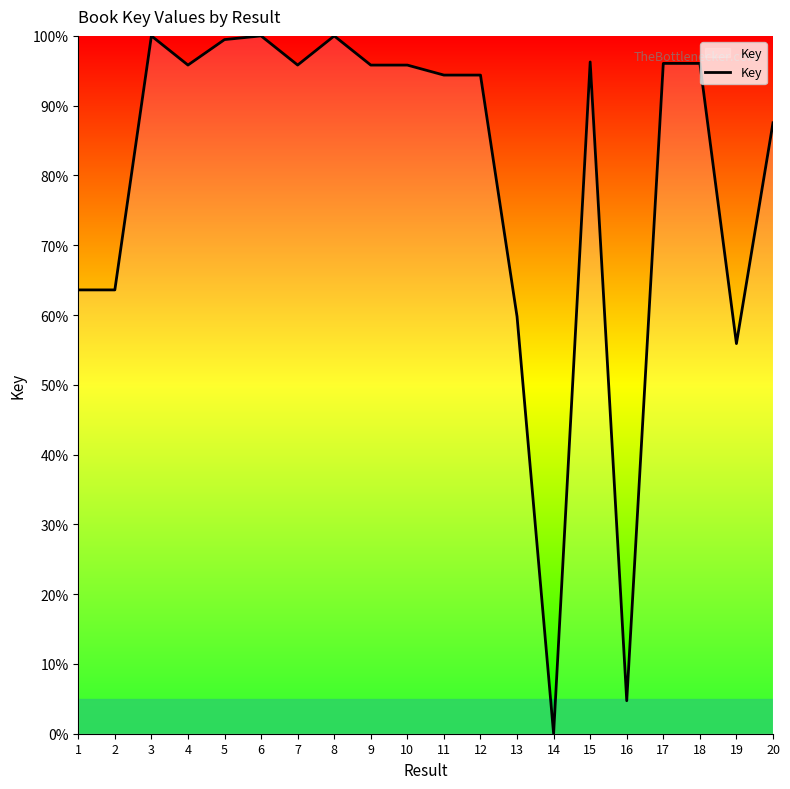

Does the chart display data point markers on the line(s)?

No